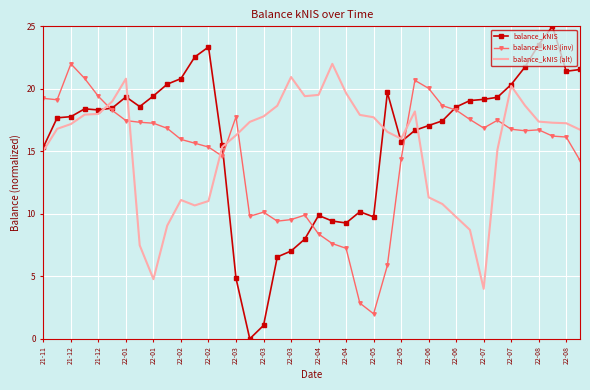

Which series has the largest range (max minus min)?

balance_kNIS